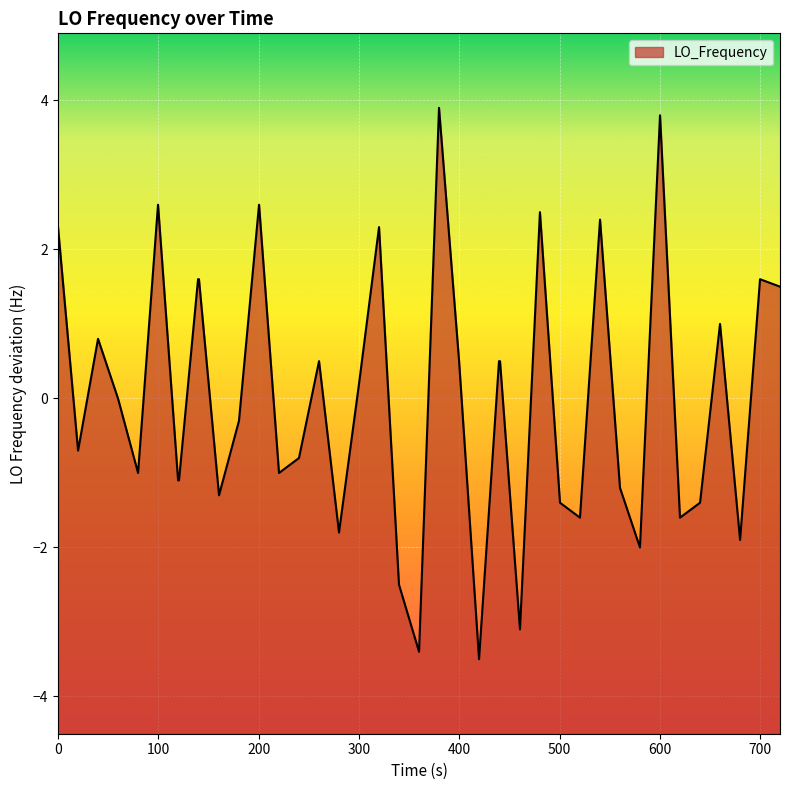

What is the difference between the maximum and minimum values?

7.4